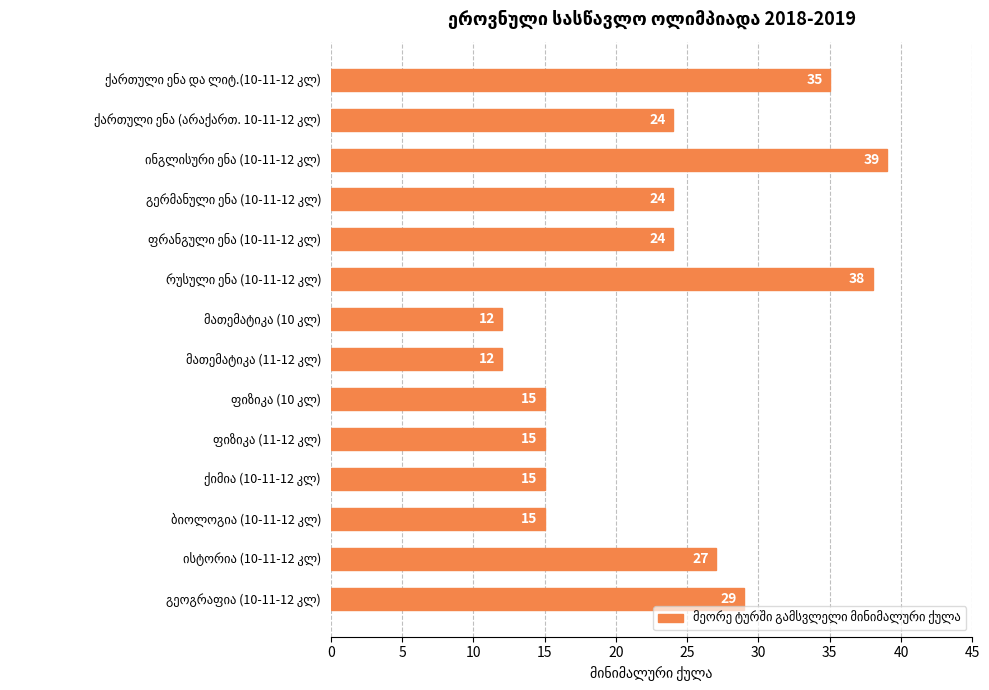

What is the greatest value displayed?

39